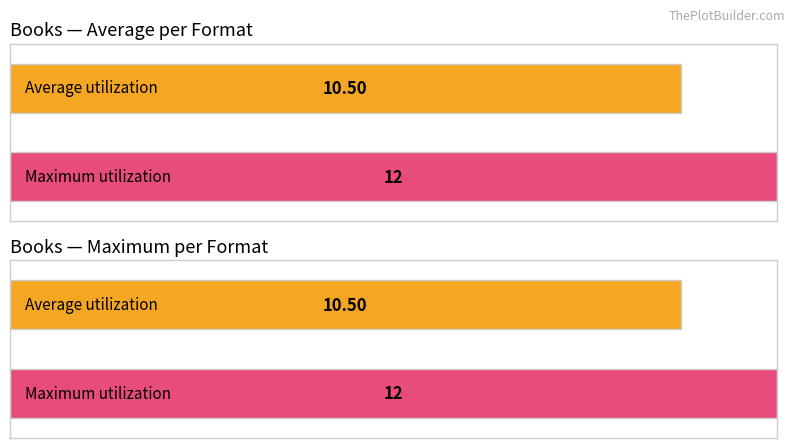

Is it true that Trade Paperback equals 5 at Hardcover?

False